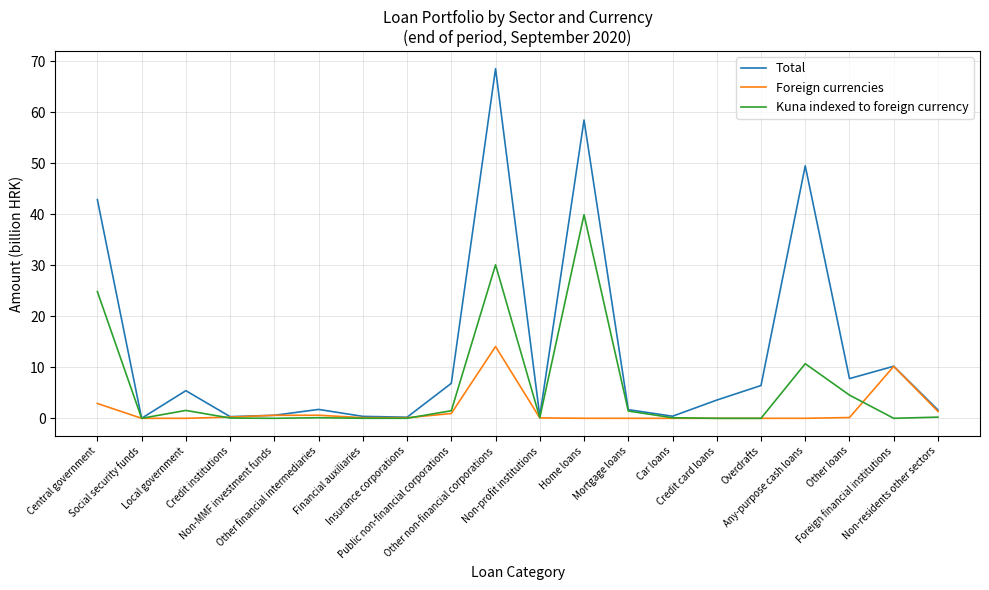

What is the sum of the Foreign currencies values at Non-profit institutions and Other loans?

0.2